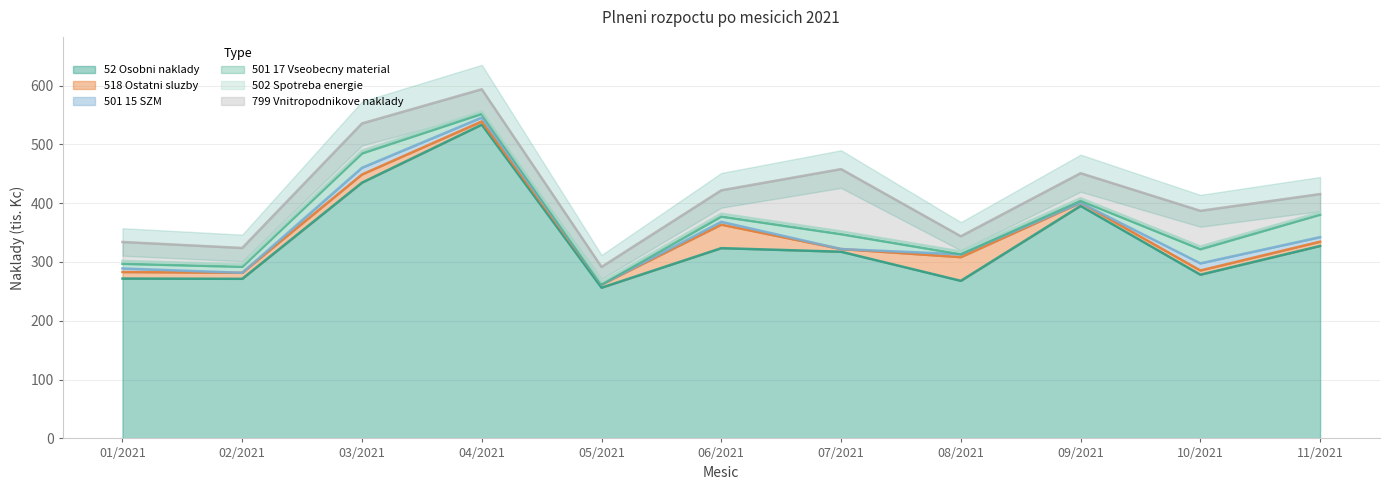

Reading right to left, transcribe all the data shown in this chart.

52 Osobni naklady: 11/2021=327.3	10/2021=278.4	09/2021=395.3	08/2021=267.9	07/2021=317.4	06/2021=323.5	05/2021=256.3	04/2021=533.5	03/2021=434.9	02/2021=271.4	01/2021=271.8
518 Ostatni sluzby: 11/2021=7.3	10/2021=7.1	09/2021=5.3	08/2021=40.3	07/2021=4.5	06/2021=39.9	05/2021=5.3	04/2021=5.5	03/2021=13.9	02/2021=10.2	01/2021=11.1
501 15 SZM: 11/2021=7.7	10/2021=12.1	09/2021=0.0	08/2021=4.9	07/2021=0.0	06/2021=4.8	05/2021=0.0	04/2021=6.6	03/2021=11.4	02/2021=0.0	01/2021=6.0
501 17 Vseobecny material: 11/2021=38.2	10/2021=24.1	09/2021=3.4	08/2021=0.0	07/2021=25.3	06/2021=8.9	05/2021=0.0	04/2021=6.1	03/2021=24.4	02/2021=10.2	01/2021=8.0
502 Spotreba energie: 11/2021=3.9	10/2021=4.5	09/2021=4.5	08/2021=4.8	07/2021=4.7	06/2021=4.8	05/2021=4.3	04/2021=4.2	03/2021=4.7	02/2021=4.3	01/2021=4.8
799 Vnitropodnikove naklady: 11/2021=31.1	10/2021=60.8	09/2021=42.5	08/2021=25.8	07/2021=106.0	06/2021=39.8	05/2021=25.6	04/2021=37.8	03/2021=46.3	02/2021=27.7	01/2021=32.3